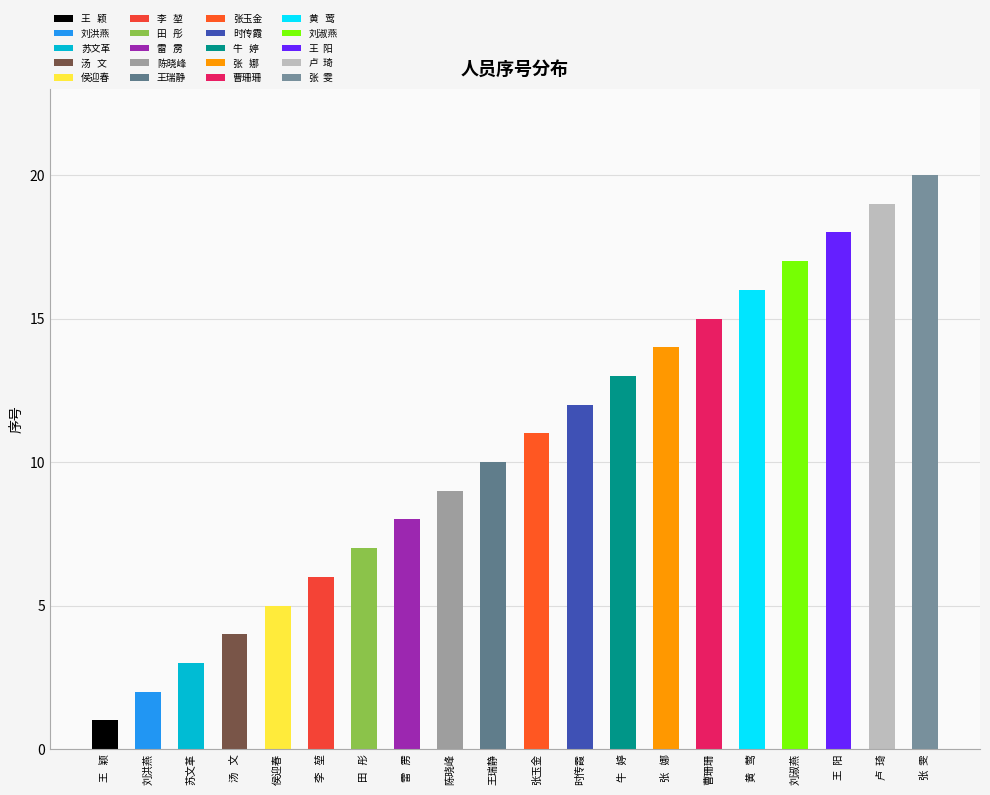

At which label does the data first exceed 11?

时传霞